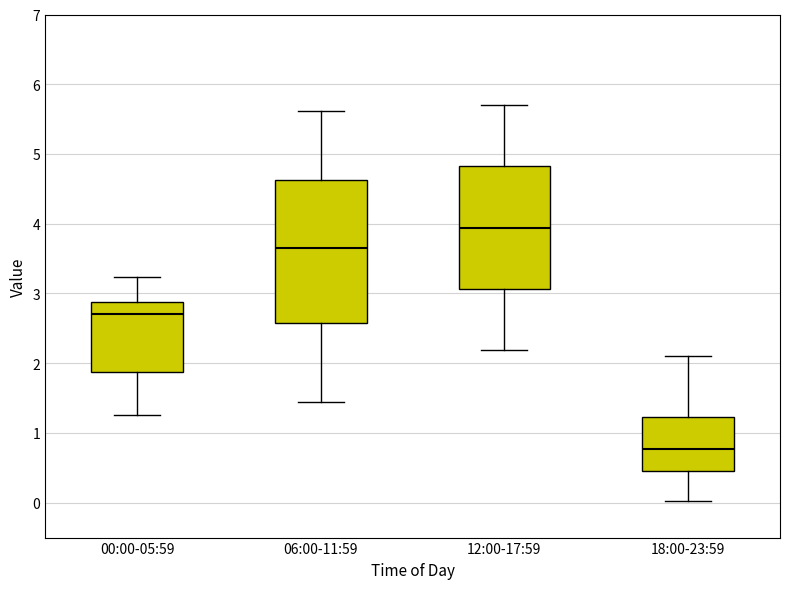

Comparing the boxes themselves (not the whiskers), which one is the tallest?

06:00-11:59